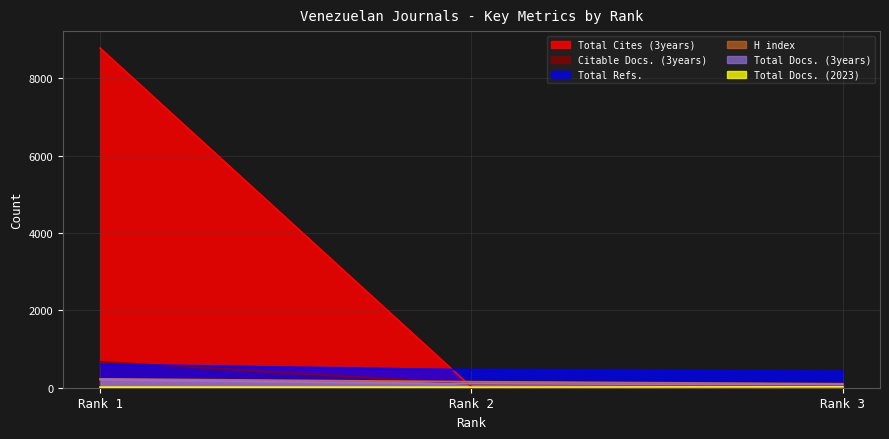

What is the difference between the Citable Docs. (3years) values at Rank 3 and Rank 2?

24